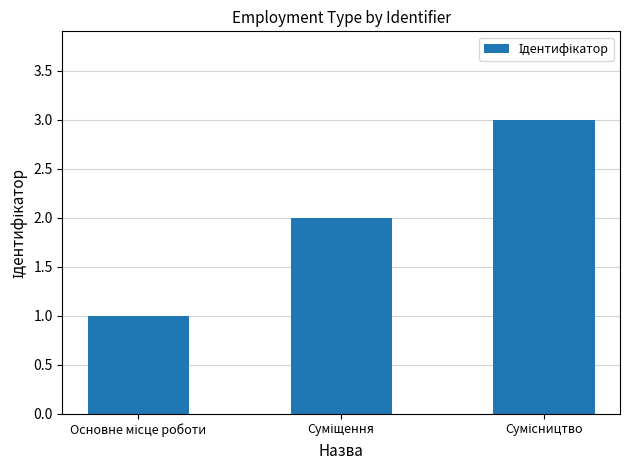

What is the sum of all values?

6